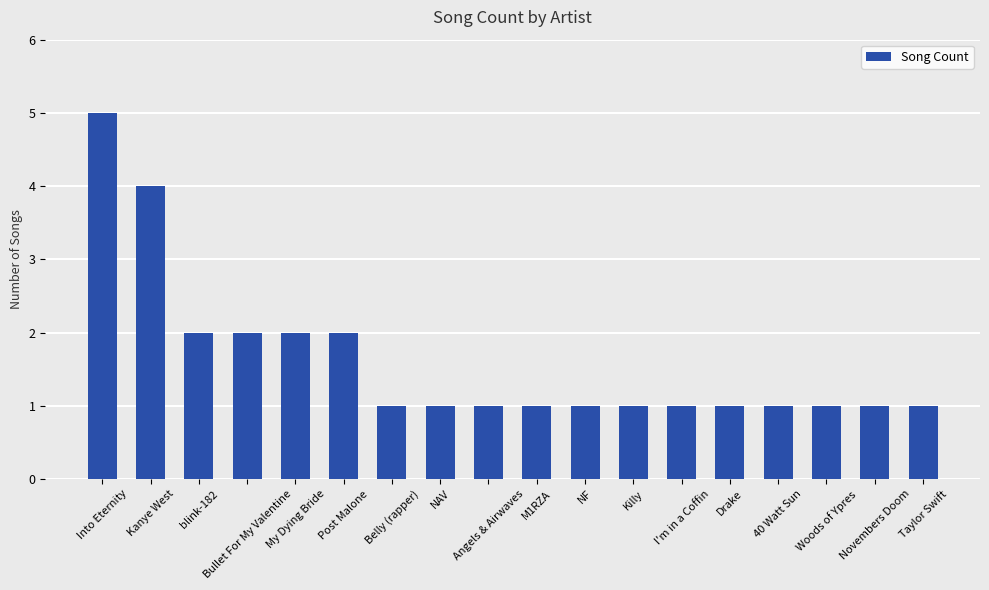

What is the value of the 10th bar from the left?

1